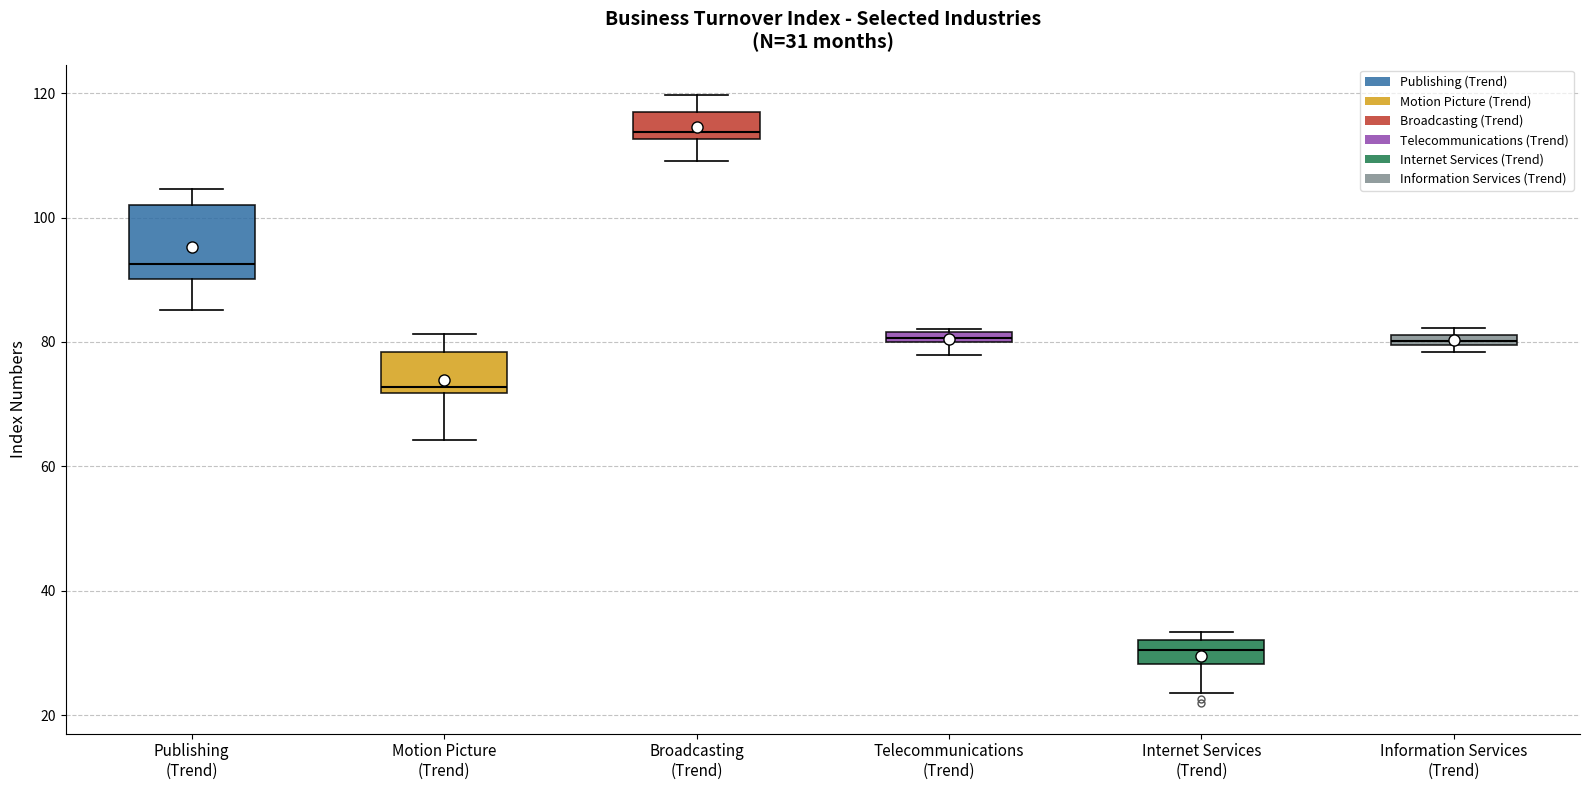

Comparing the boxes themselves (not the whiskers), which one is the tallest?

Publishing (Trend)